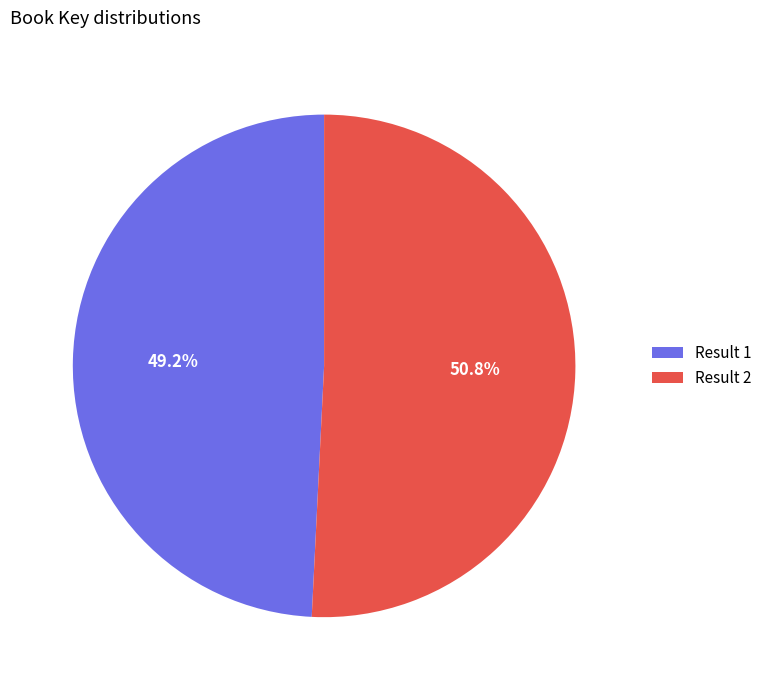

What portion of the pie excludes Result 1?

50.8%